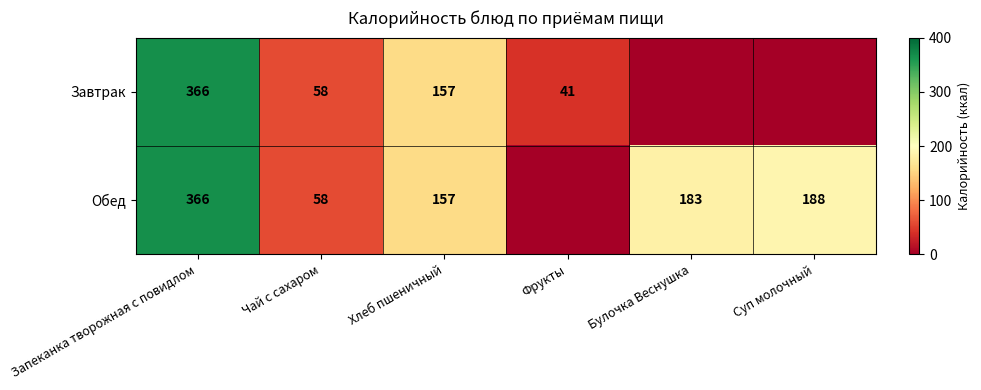

At which category is the sum across all series the highest?

Запеканка творожная с повидлом